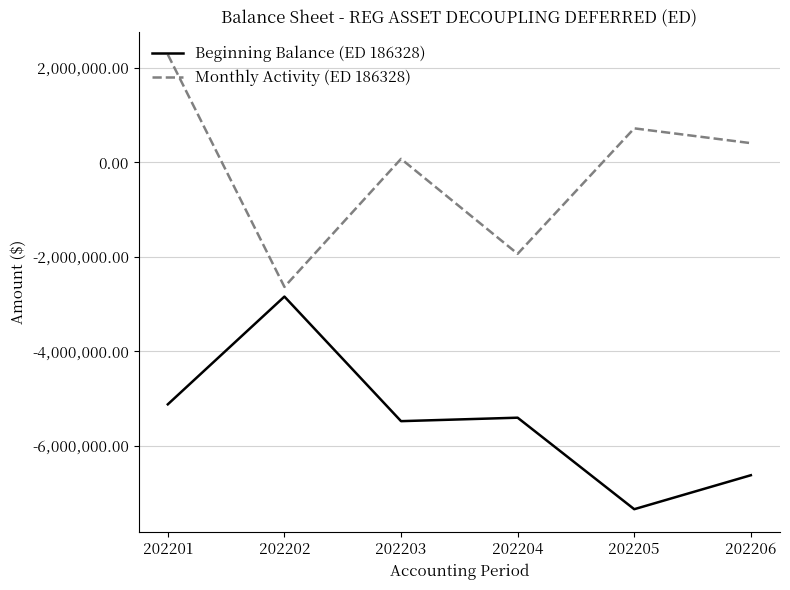

At which label does Beginning Balance (ED 186328) reach its peak?

202202